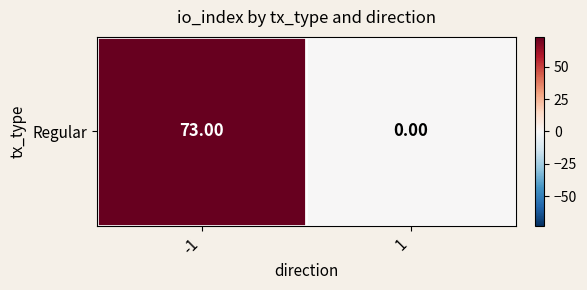

Reading left to right, what are all the values shown in this chart?

-1=73	1=0